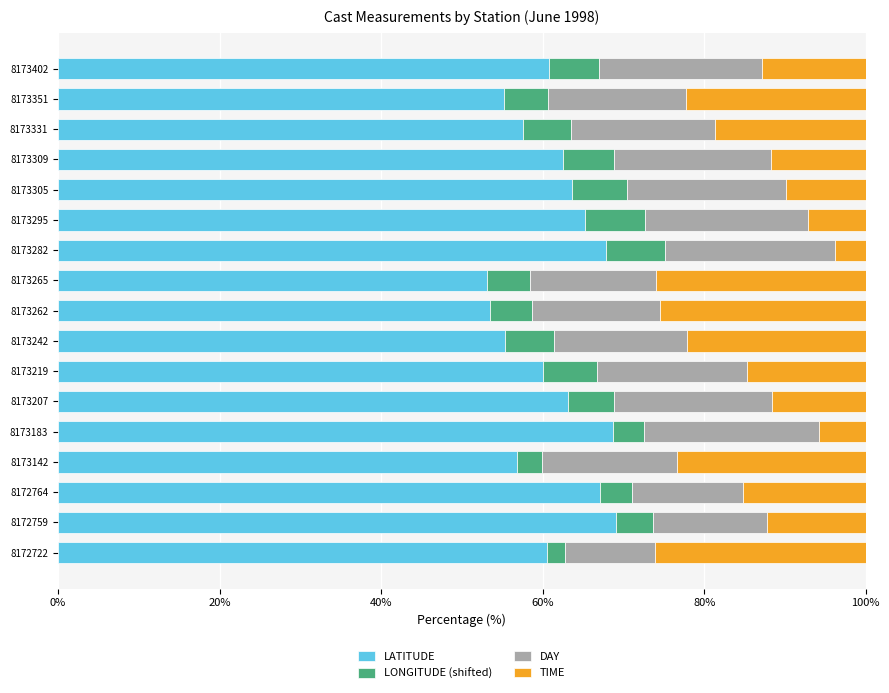

What is the total value across all series at 8173309?

100.0